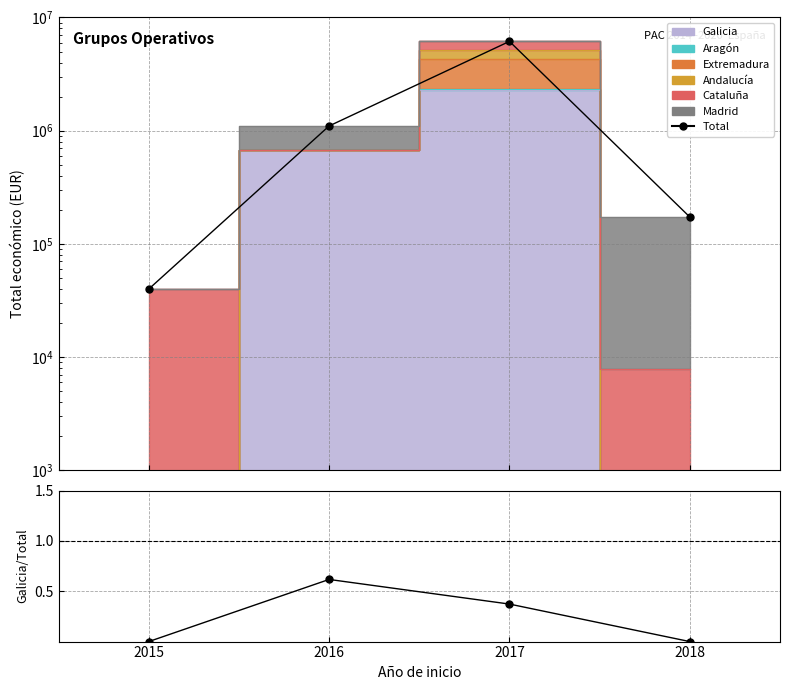

What value does the Total series have at 2018?

172903.0